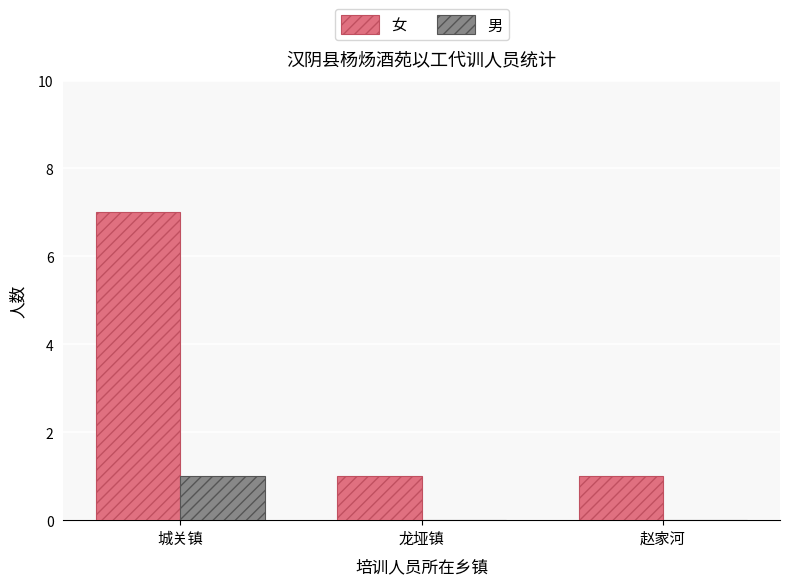

How many categories are shown in the chart?

3